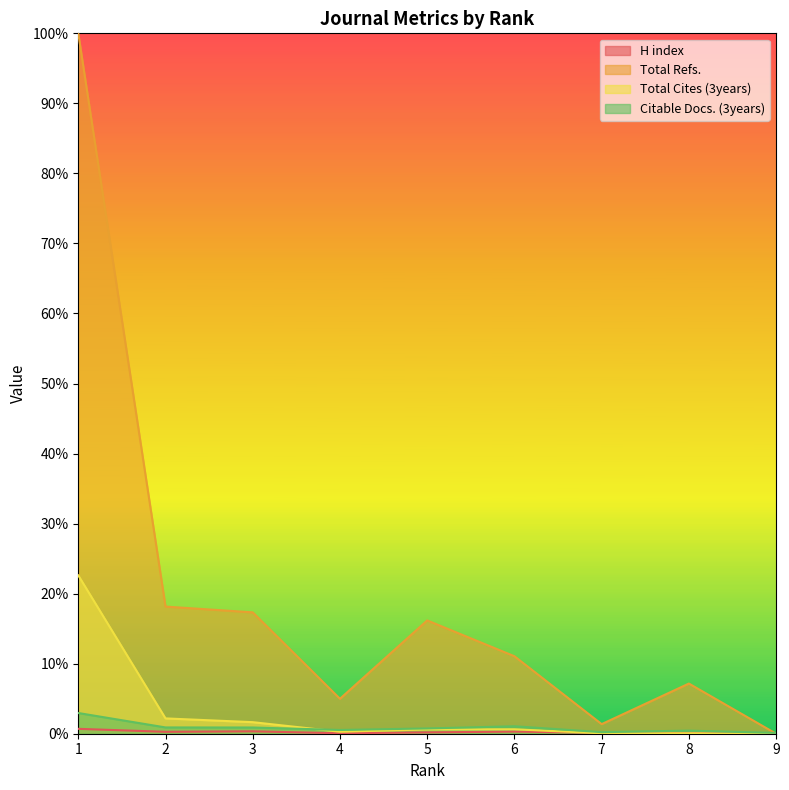

Rank the series at 4 from highest to lowest value.

Total Refs., Citable Docs. (3years), Total Cites (3years), H index